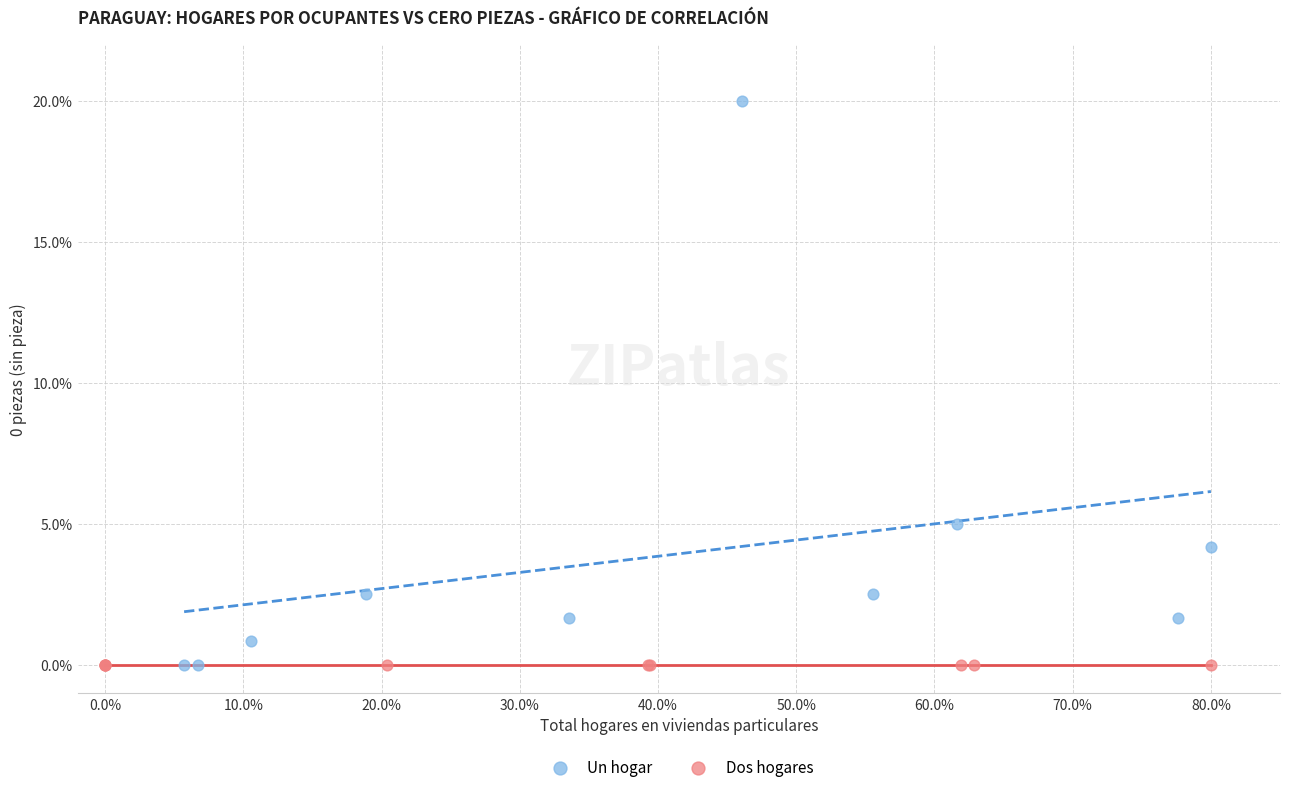

What are all the series names shown in the legend?

Un hogar, Dos hogares